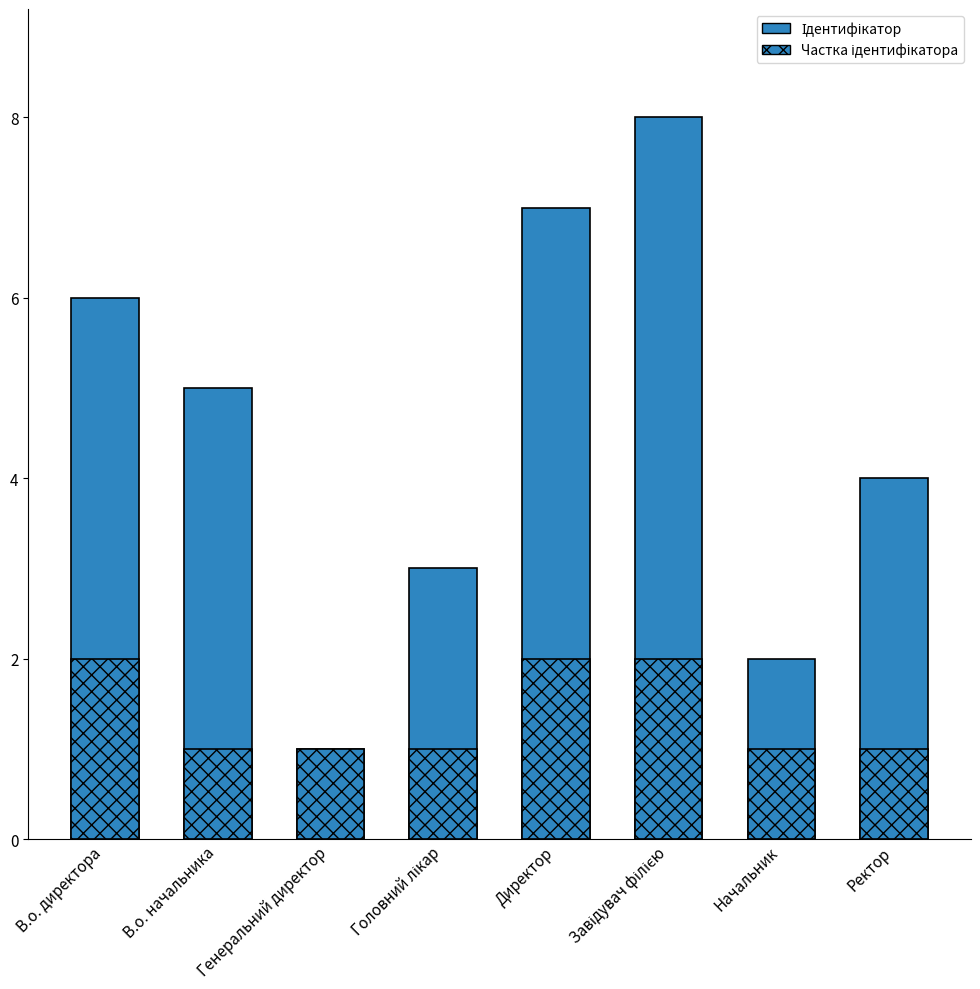

Reading right to left, what are all the values shown in this chart?

Ідентифікатор: 4	2	8	7	3	1	5	6
Частка ідентифікатора: 1	1	2	2	1	1	1	2